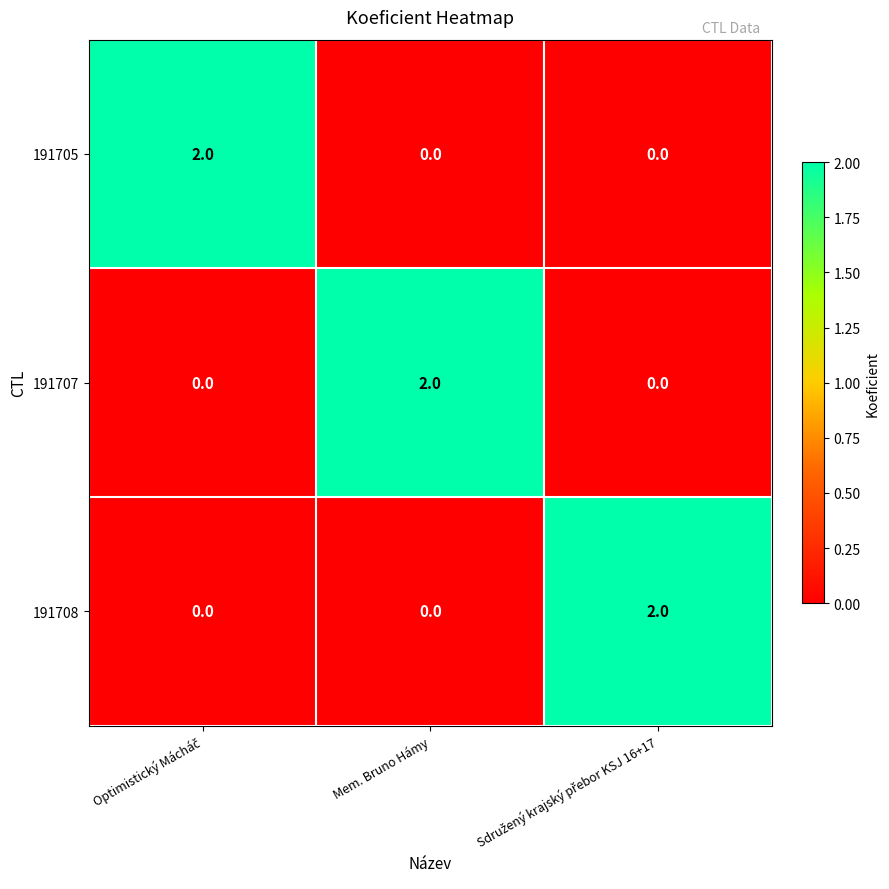

The 191707 series shows 1 at Mem. Bruno Hámy. True or false?

False